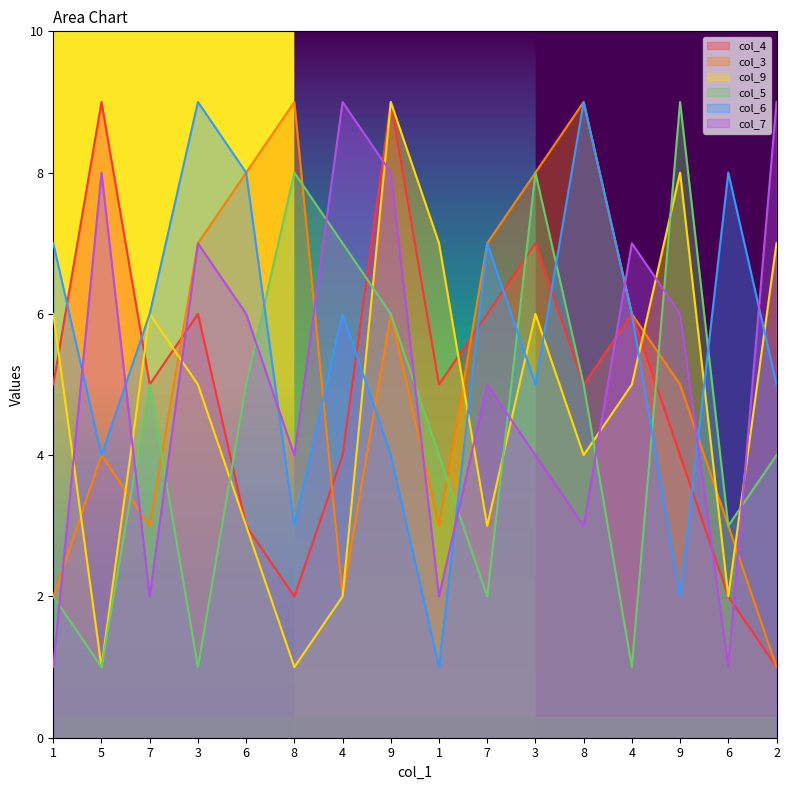

How many lines are shown in the chart?

6